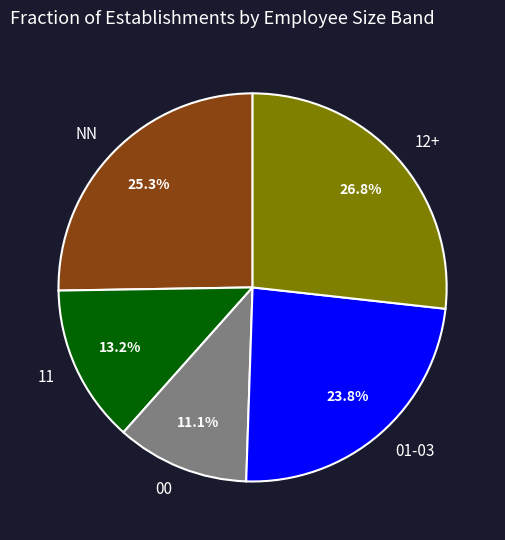

Which category has the smallest portion of the pie?

00